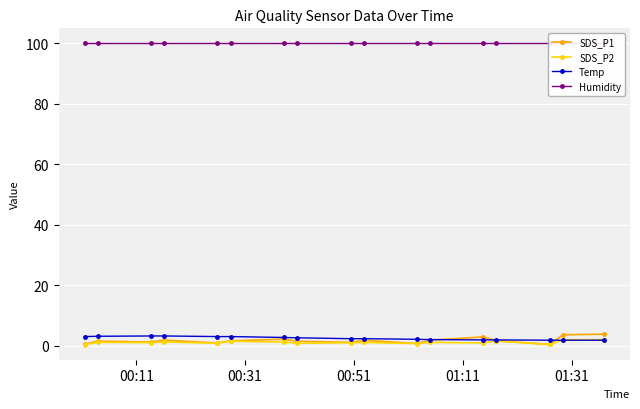

How many lines are shown in the chart?

4